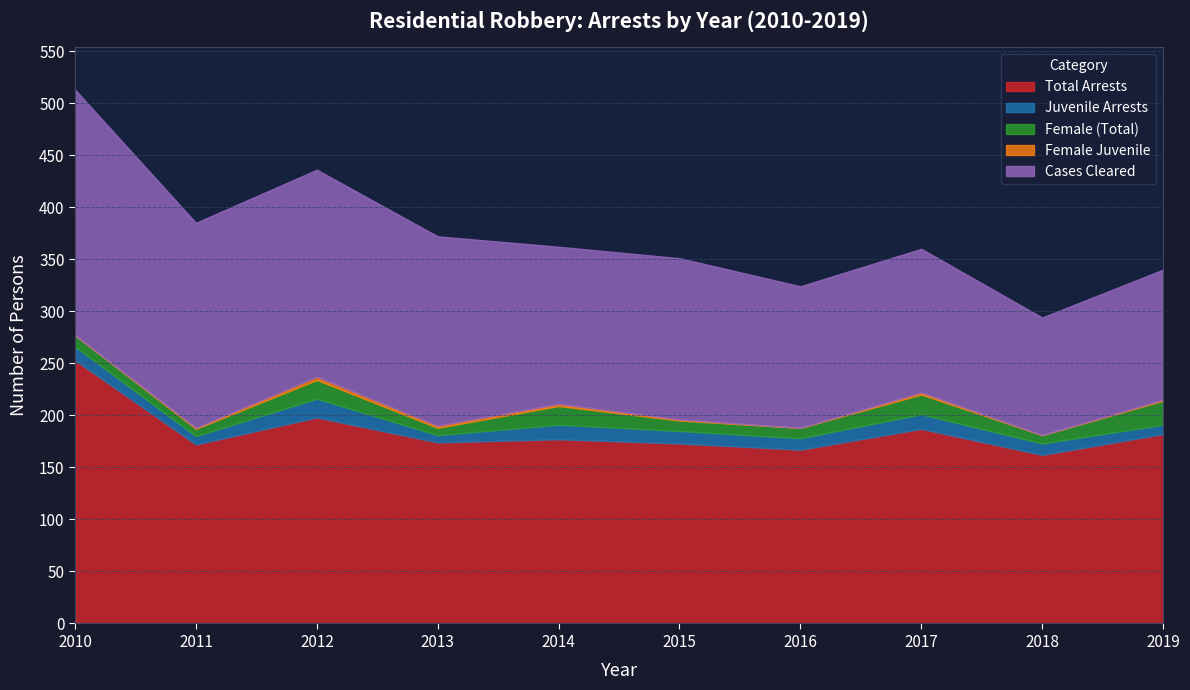

Which series has the largest range (max minus min)?

Cases Cleared